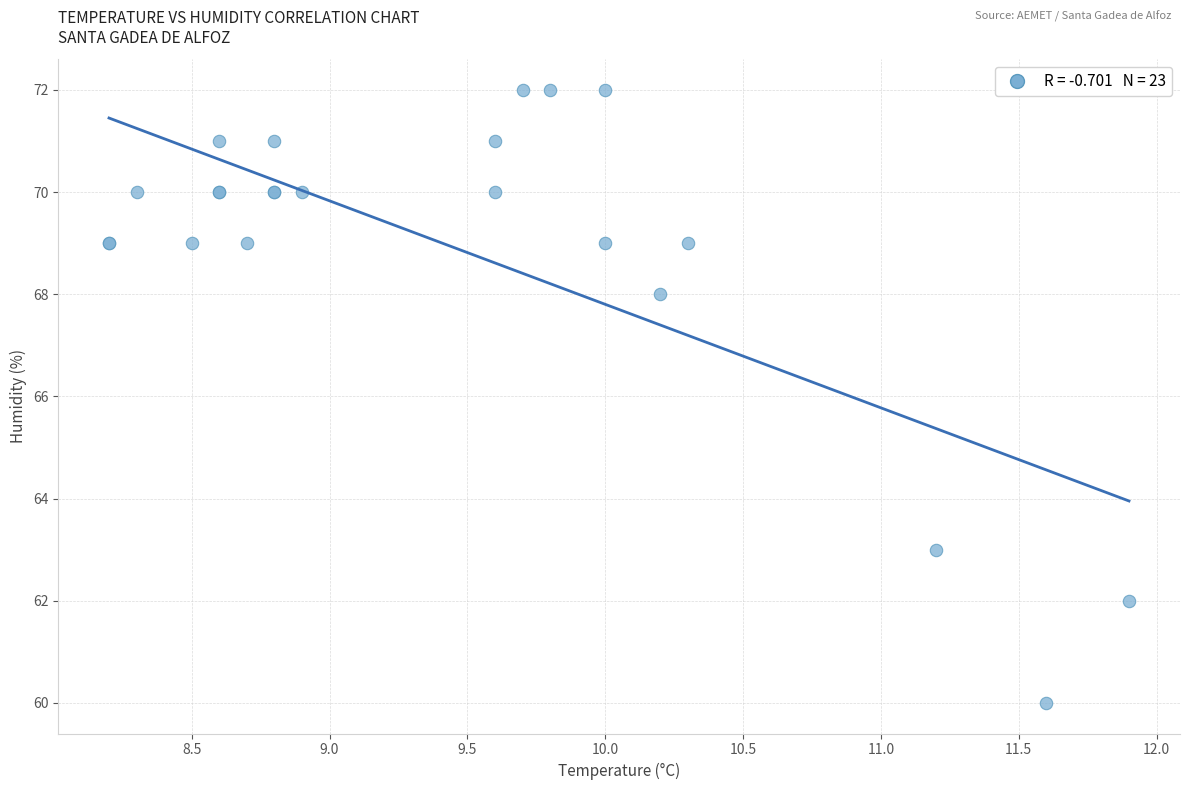

What Y value in the scatter plot is closest to 66?

68